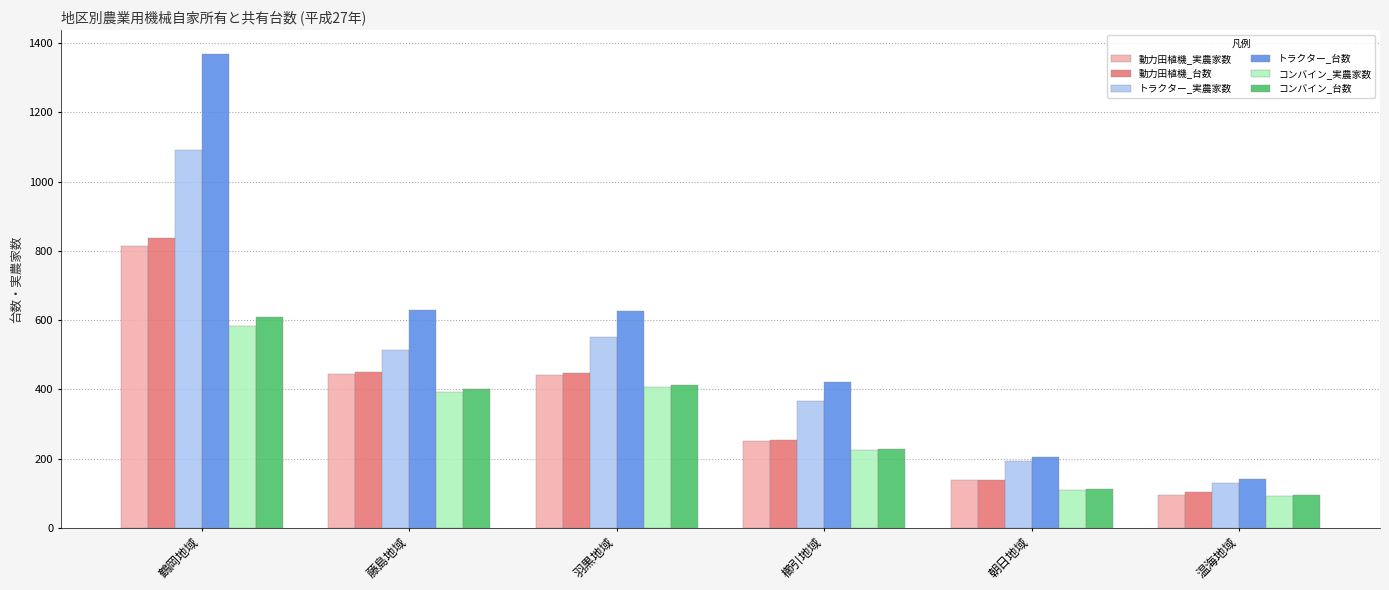

Between 鶴岡地域 and 藤島地域, which series saw the biggest shift?

トラクター_台数